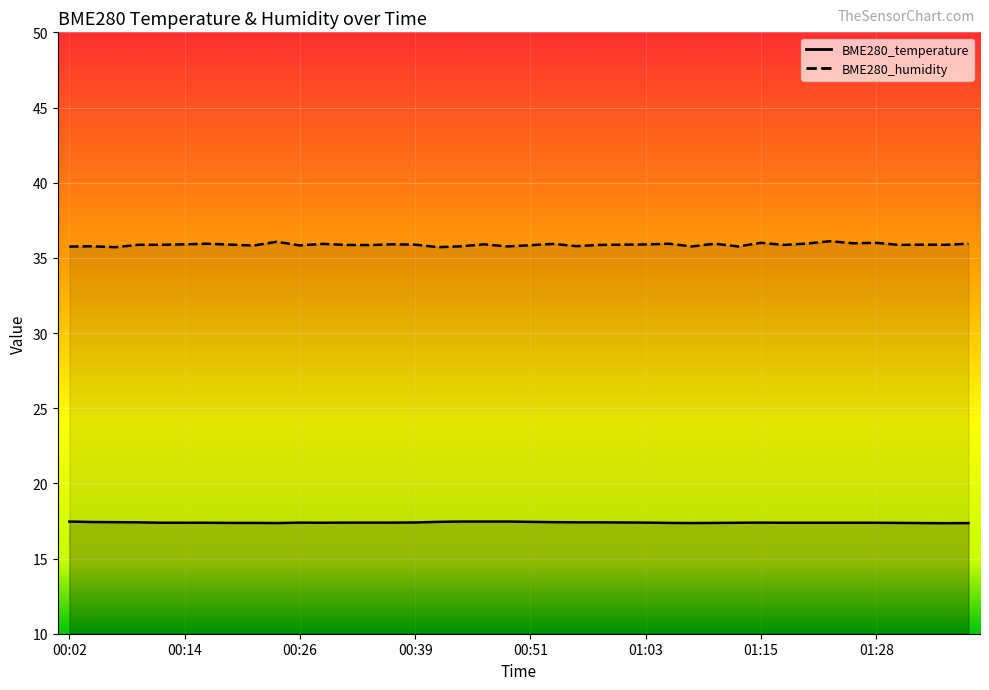

In BME280_humidity, how many points are higher than both neighbors (excluding endpoints)?

13